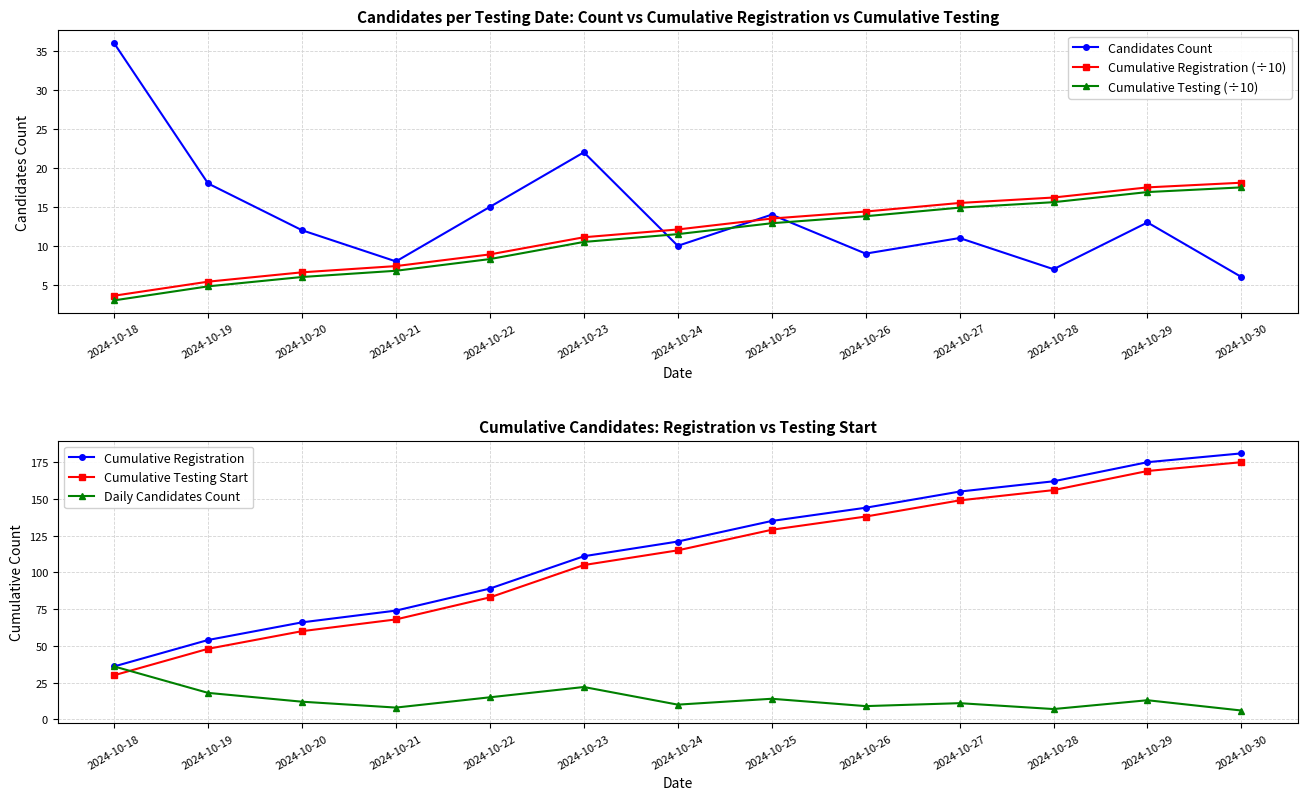

Is it true that Cumulative Registration (÷10) equals 18.1 at 2024-10-30?

True